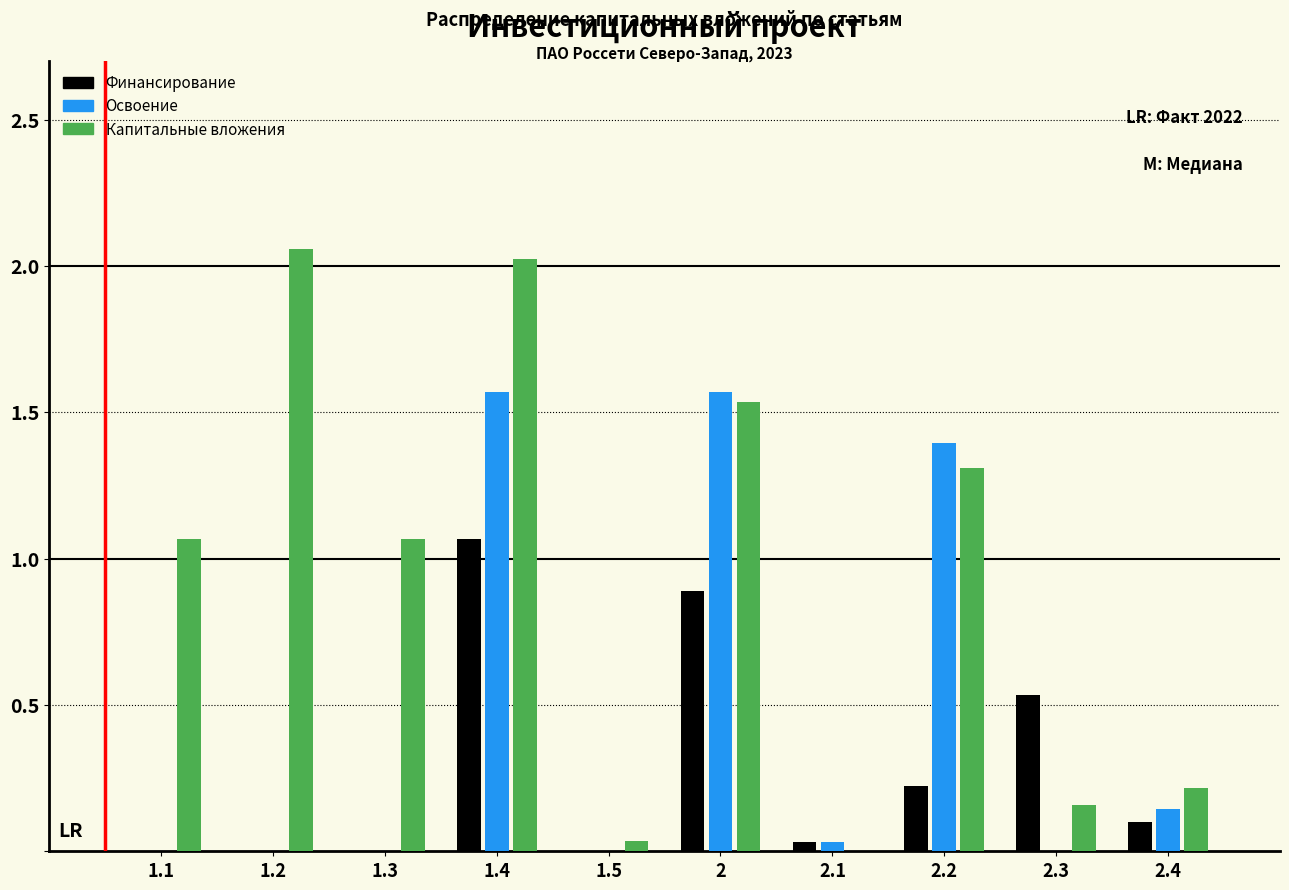

The value of Освоение at 1.3 is 0.8. True or false?

False